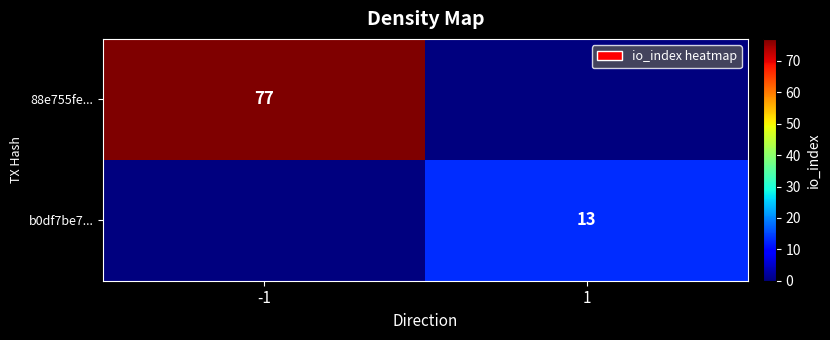

At how many categories does at least one series exceed 44?

1